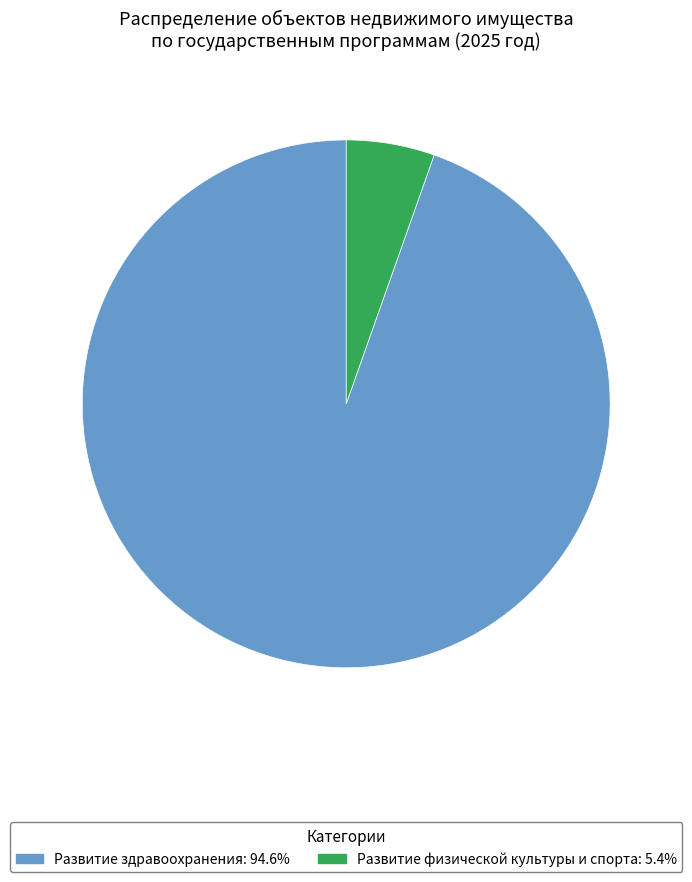

Is there a majority slice in this chart?

Yes